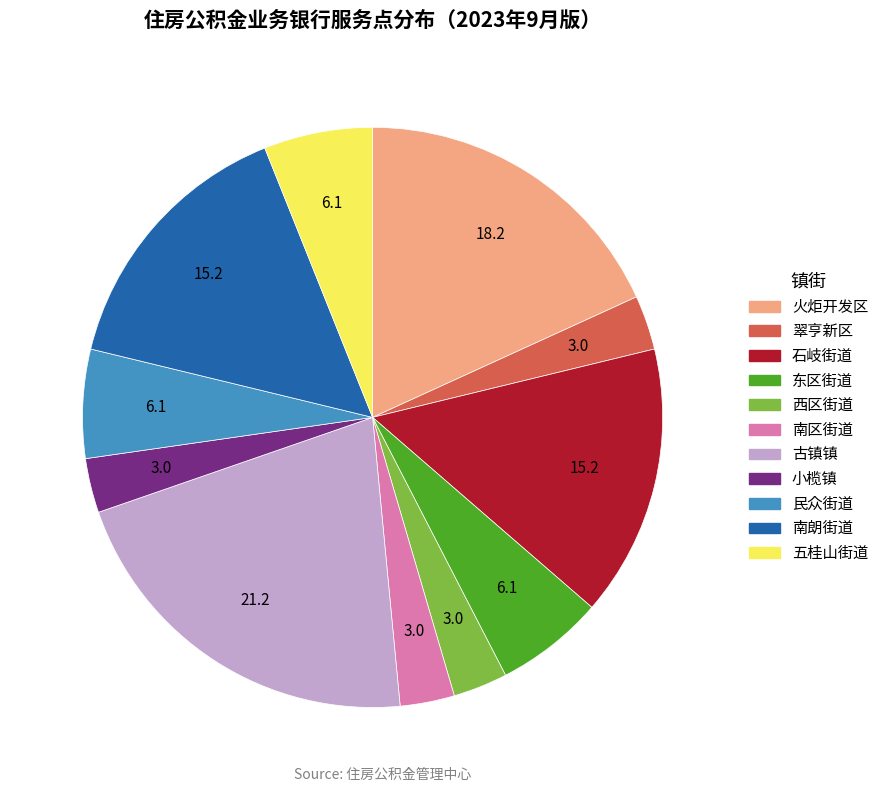

Is there a majority slice in this chart?

No